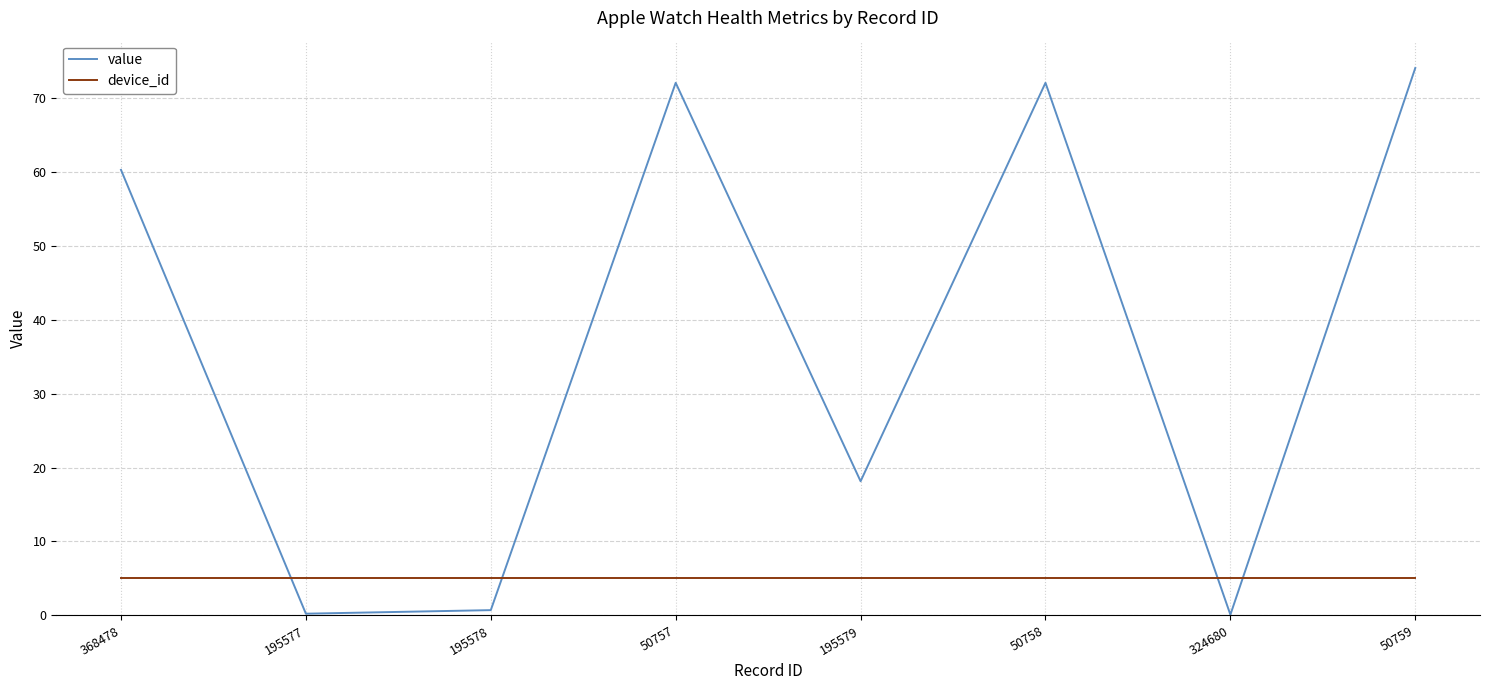

How many intersections are there between device_id and value?

4